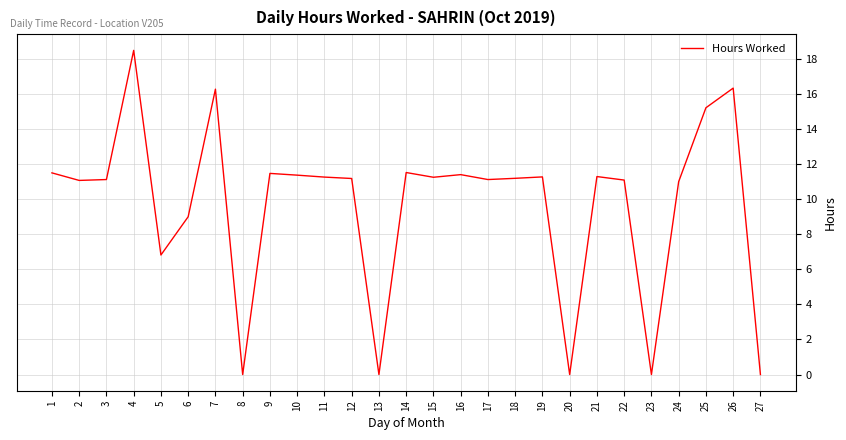

Which label corresponds to the largest value in the chart?

4